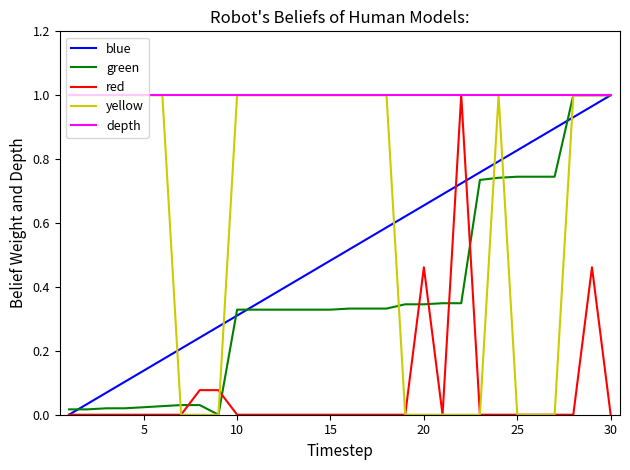

Which series has the largest total across all categories?

depth